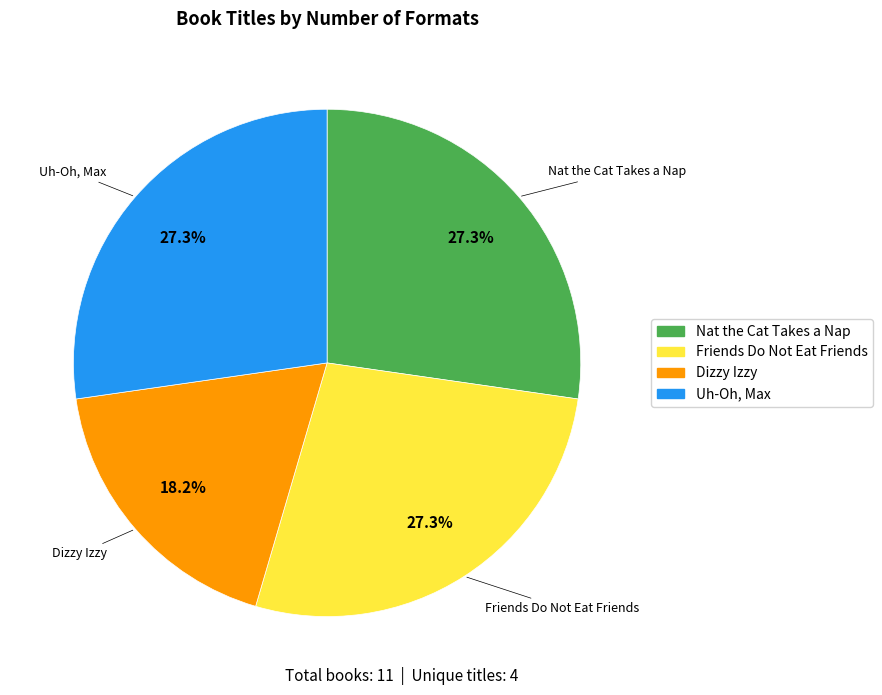

To the nearest percent, what is the average slice percentage?

25%